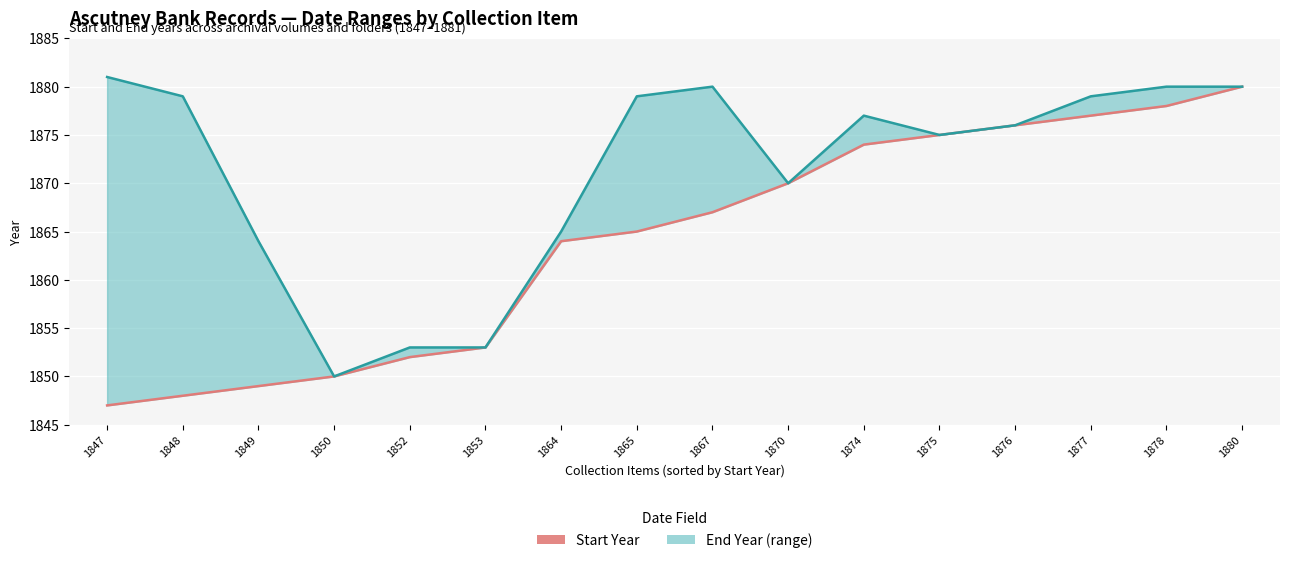

How many lines are shown in the chart?

2